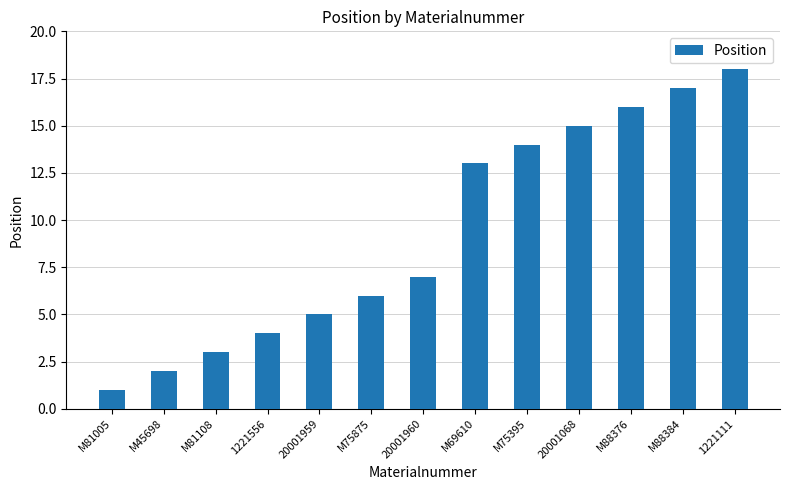

How many data points does each series have?

13